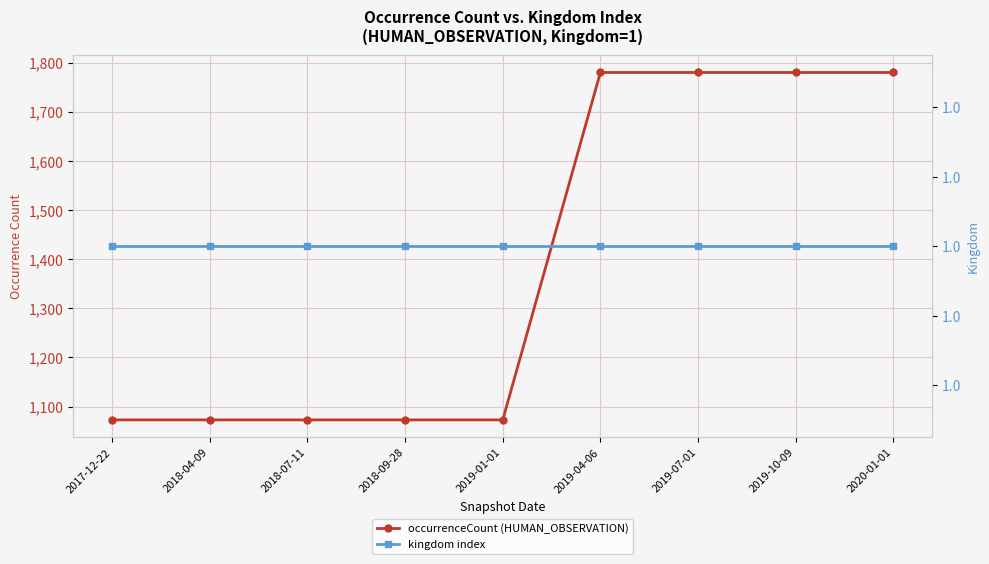

Reading right to left, what are all the values shown in this chart?

occurrenceCount (HUMAN_OBSERVATION): 2020-01-01=1780	2019-10-09=1780	2019-07-01=1780	2019-04-06=1780	2019-01-01=1073	2018-09-28=1073	2018-07-11=1073	2018-04-09=1073	2017-12-22=1073
kingdom index: 2020-01-01=1	2019-10-09=1	2019-07-01=1	2019-04-06=1	2019-01-01=1	2018-09-28=1	2018-07-11=1	2018-04-09=1	2017-12-22=1